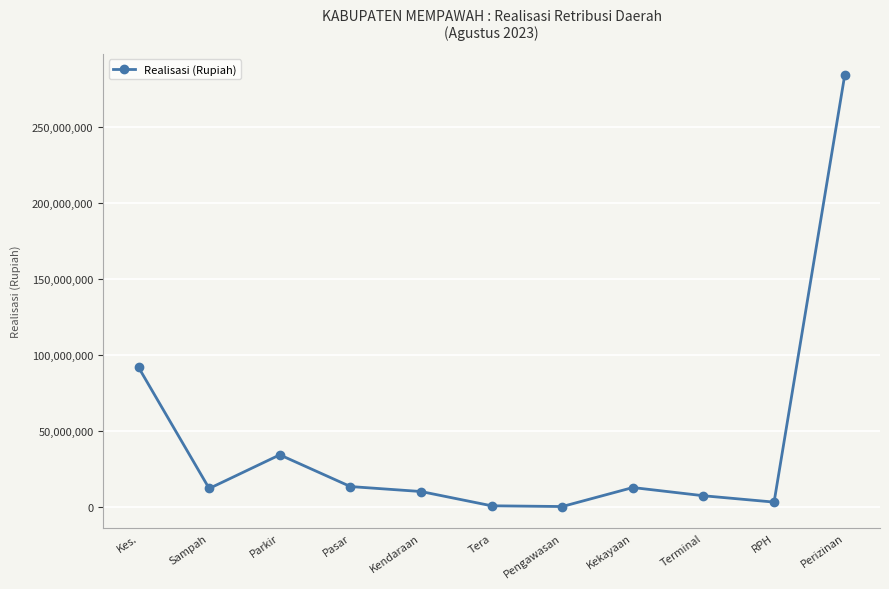

What is the sum of the values at Kekayaan and Kes.?

104048500